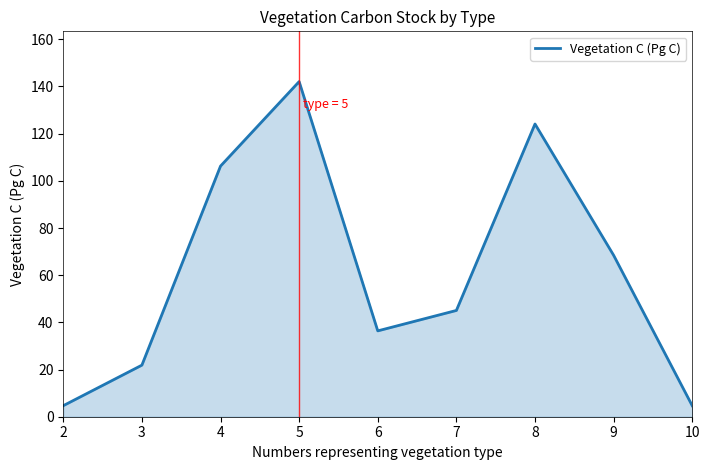

Which label corresponds to the largest value in the chart?

5